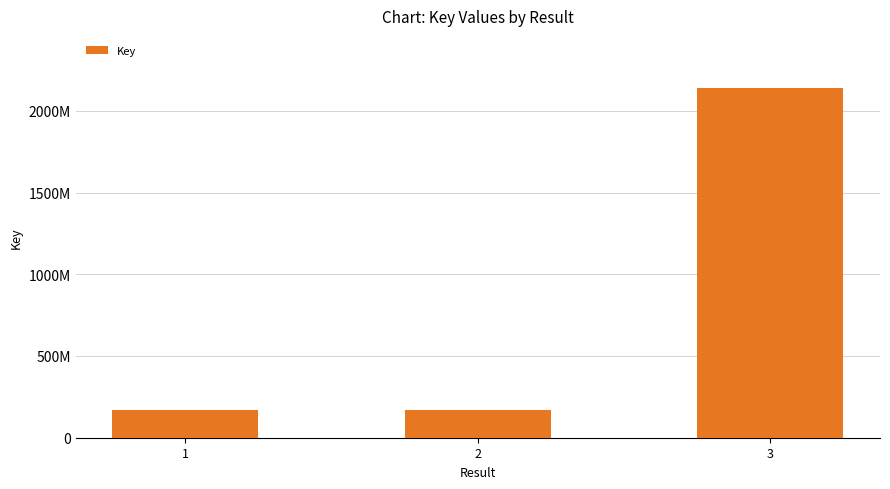

Does the chart contain stacked bars?

No